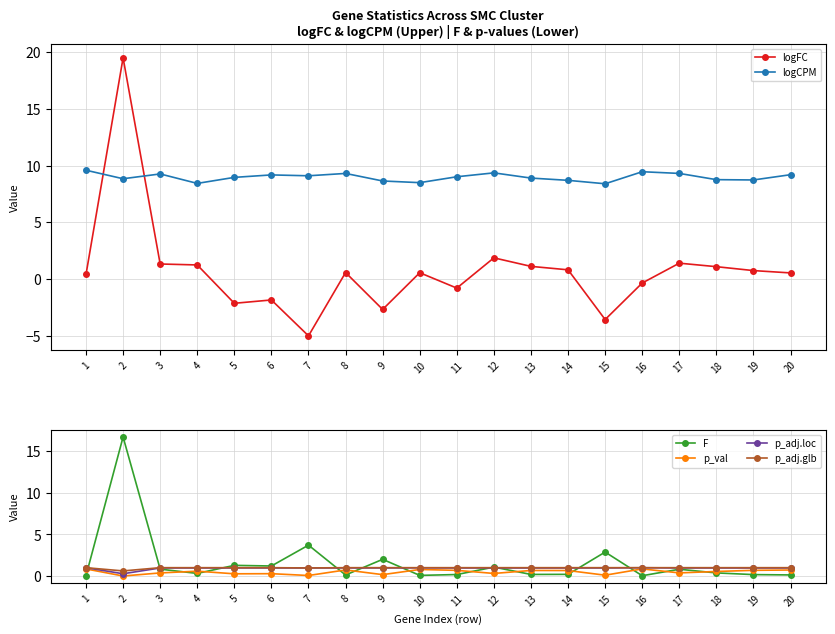

At which label is logFC closest to 7?

12